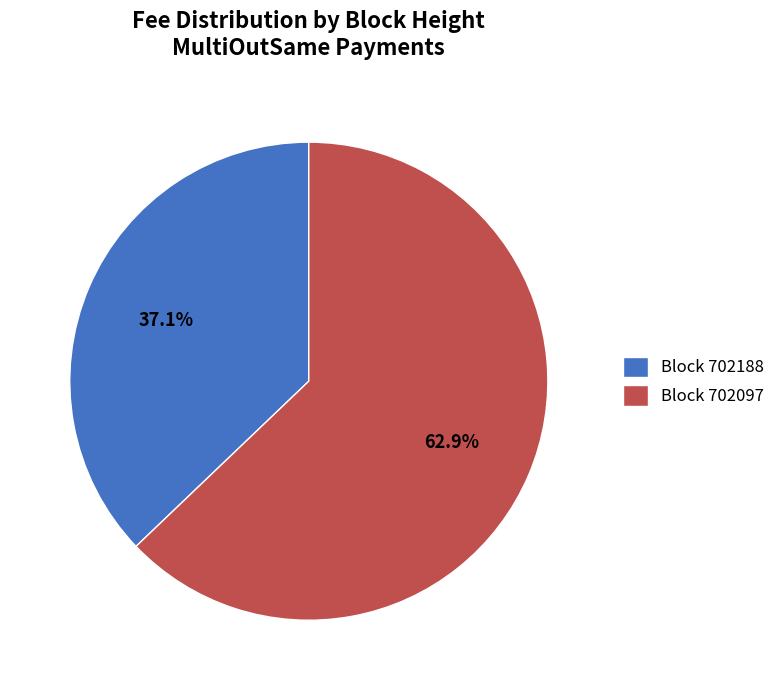

Rank the categories by value from lowest to highest.

Block 702188, Block 702097